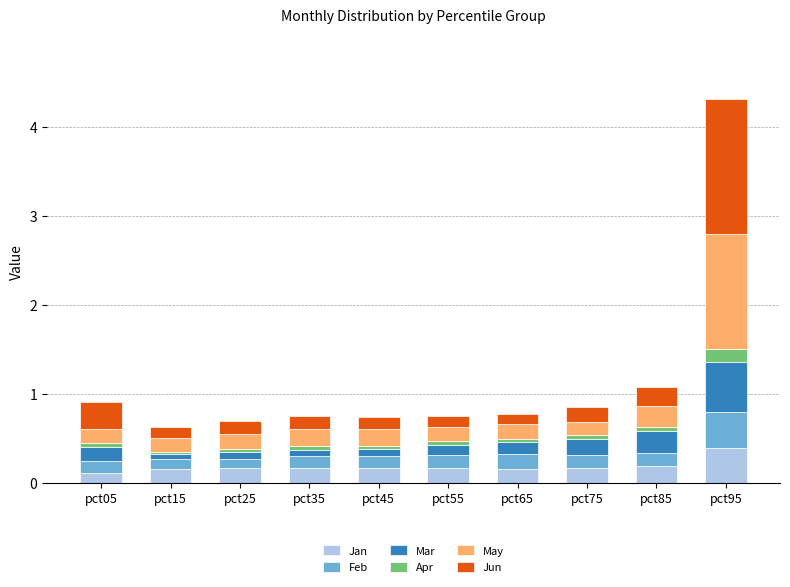

Is it true that Jan equals 0.2 at pct45?

True